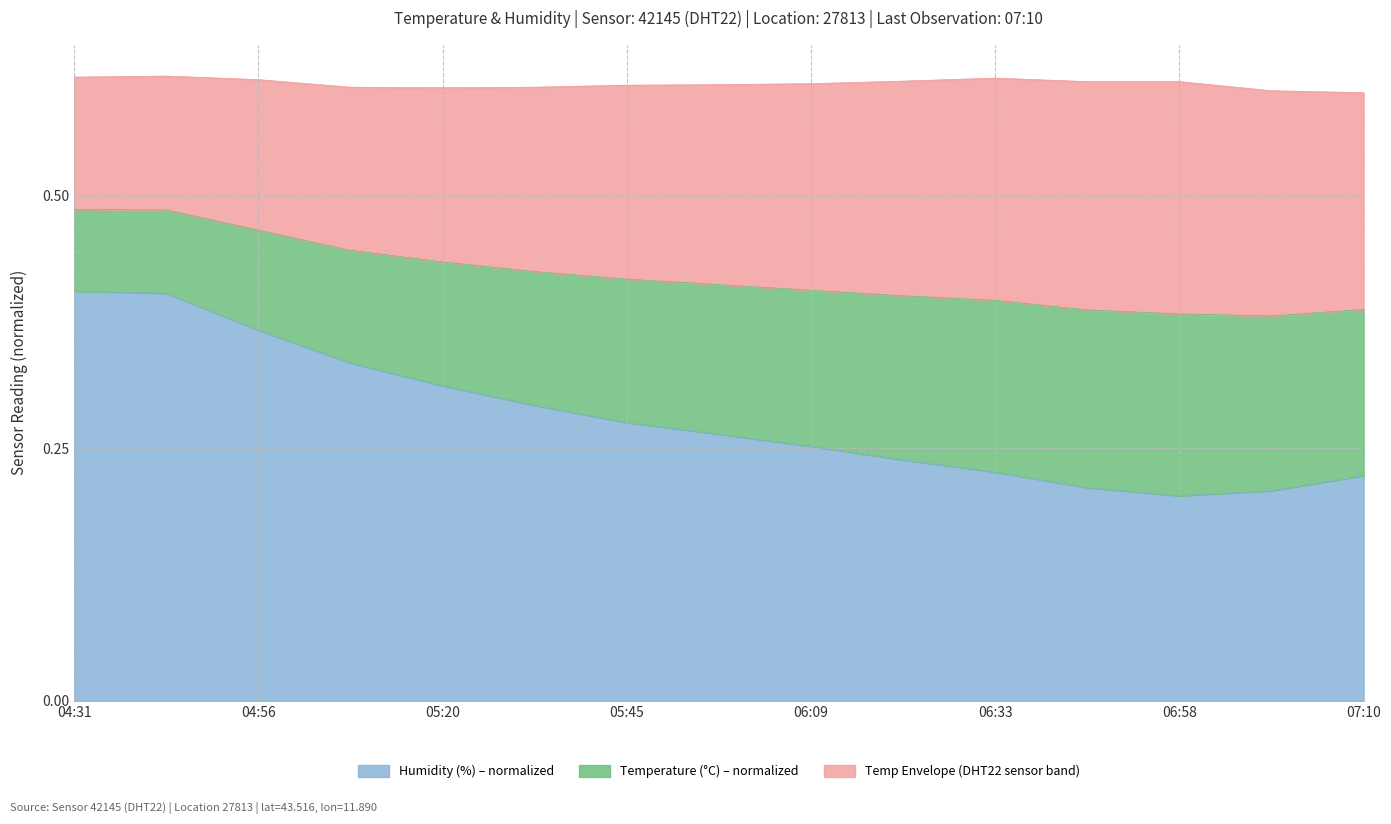

True or false: Humidity (%) – normalized has a value of 0.1 at 05:20.

False